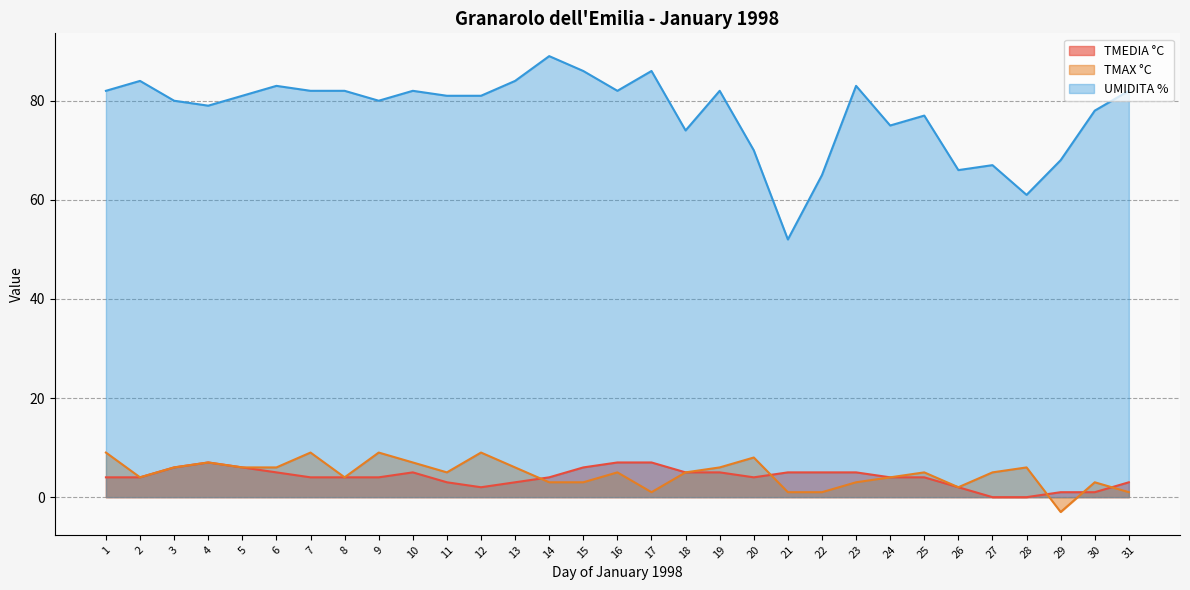

What is the value of the UMIDITA % point at the 6th from the left?

83